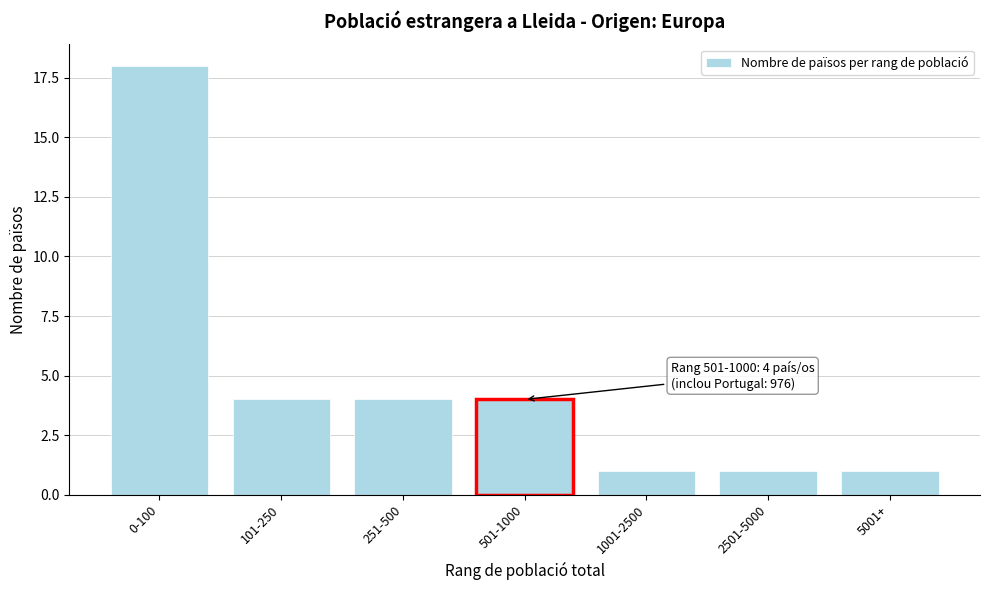

Reading left to right, transcribe all the data shown in this chart.

18	4	4	4	1	1	1